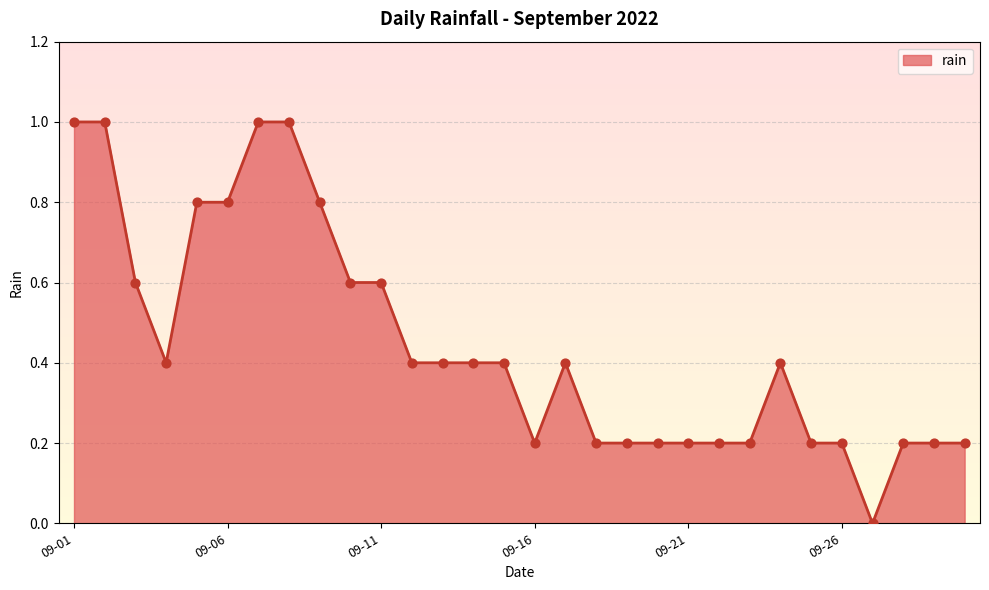

What is the maximum value shown in the chart?

1.0